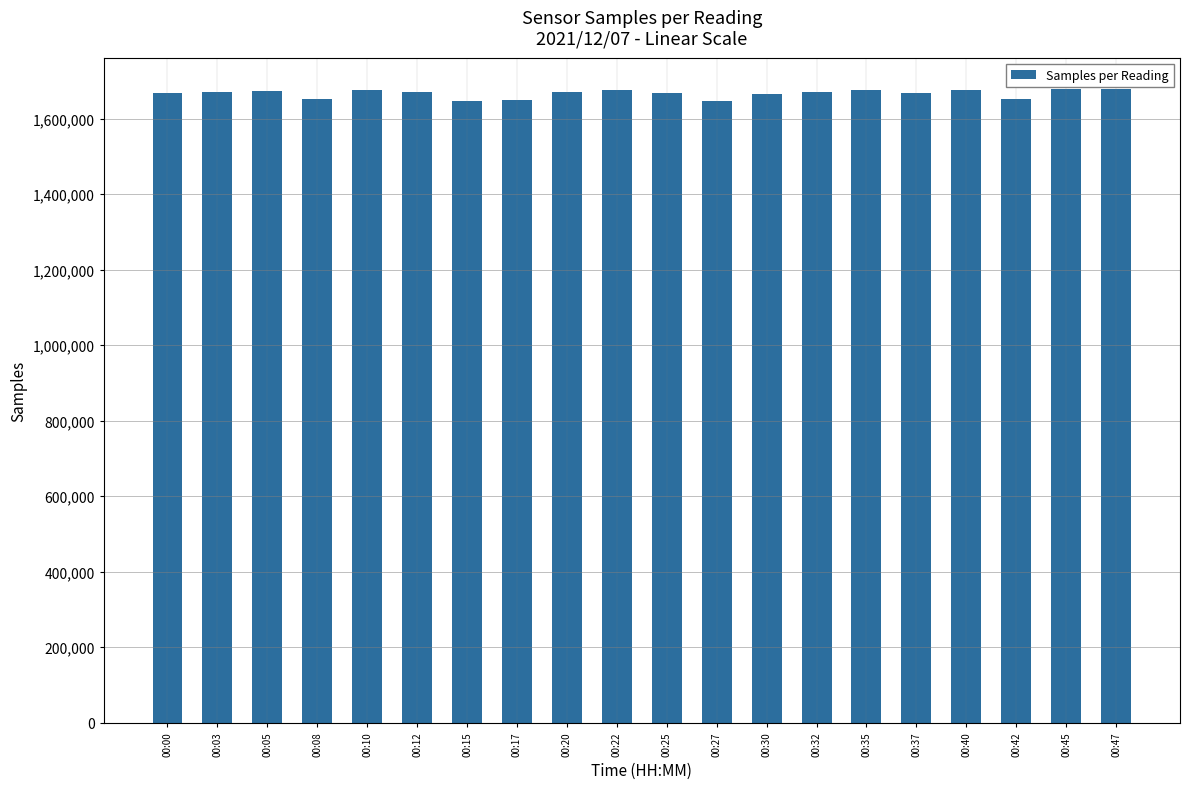

What is the maximum value shown in the chart?

1677975